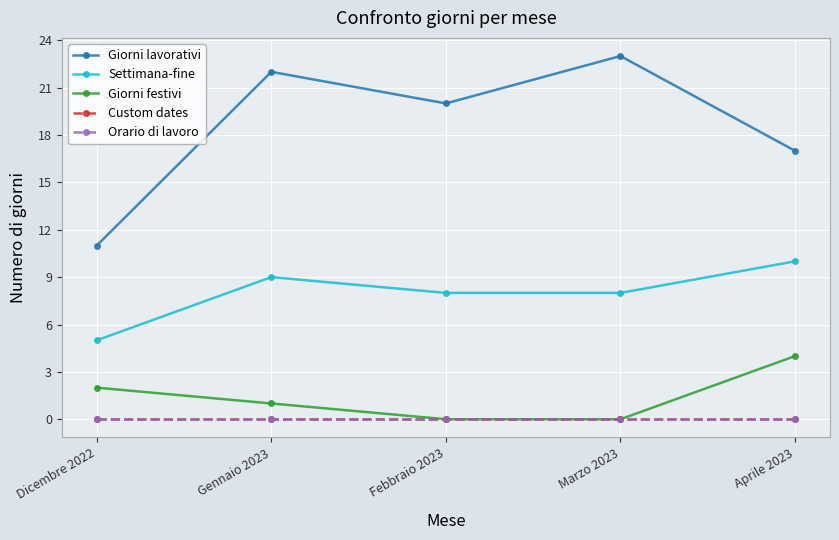

List the series in order of their peak value, highest first.

Giorni lavorativi, Settimana-fine, Giorni festivi, Custom dates, Orario di lavoro